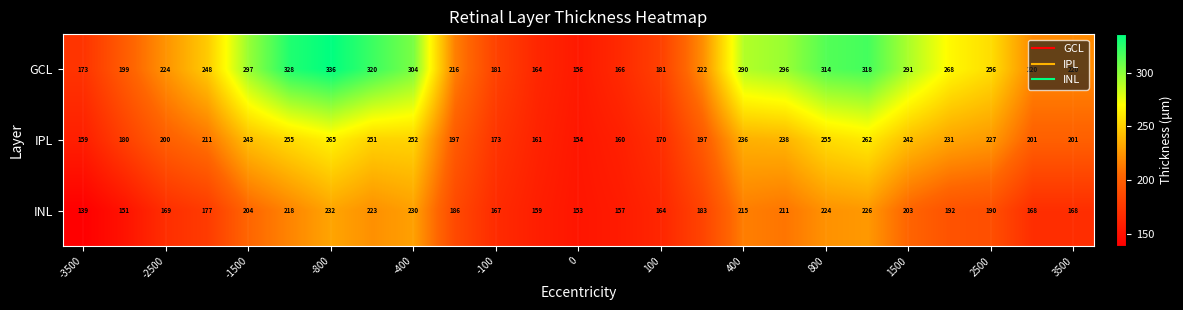

Rank the series by their average value, from highest to lowest.

GCL, IPL, INL